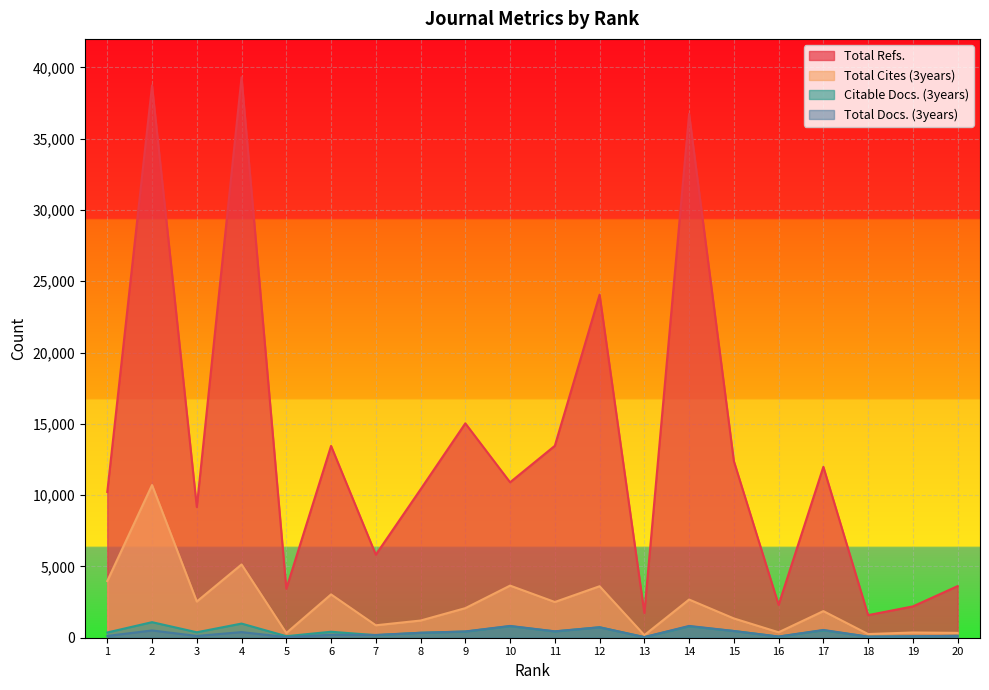

Reading left to right, transcribe all the data shown in this chart.

Total Refs.: 10223	38737	9170	39312	3435	13452	5823	10406	15036	10902	13462	24059	1735	36739	12386	2304	11985	1585	2197	3620
Total Cites (3years): 3978	10709	2539	5138	328	3038	873	1205	2074	3655	2506	3611	180	2678	1353	382	1867	258	366	340
Citable Docs. (3years): 367	1091	383	992	108	419	180	346	430	809	442	732	40	797	470	79	520	73	99	130
Total Docs. (3years): 125	511	124	395	46	205	195	347	439	827	448	734	46	827	472	83	545	73	100	132